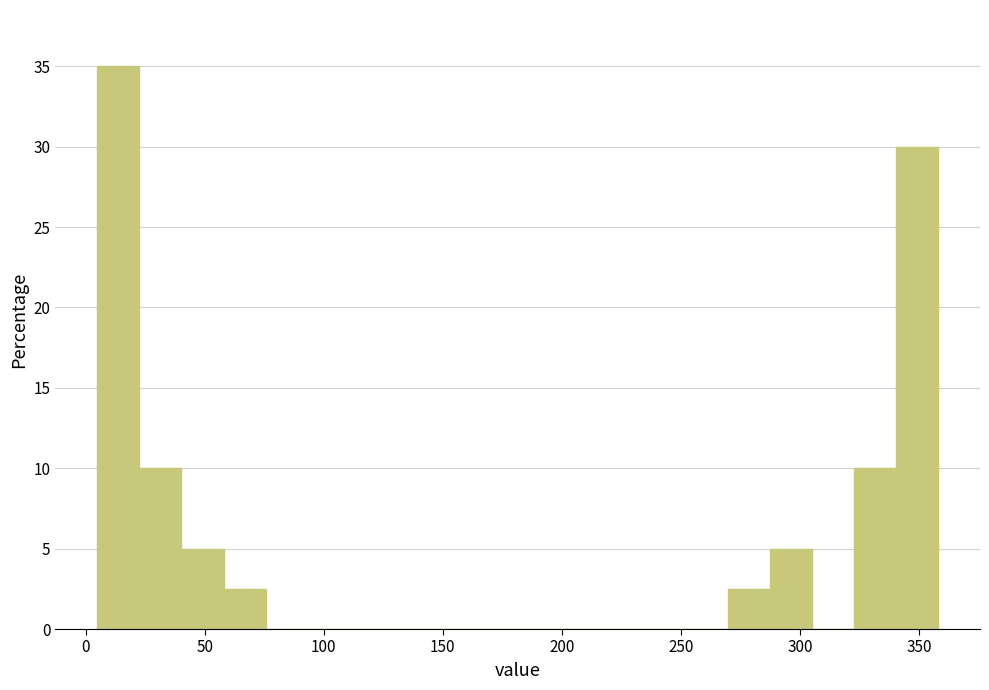

Around what value on the x-axis is the tallest bar? Give the approximate position of its centre, as read against the axis.

15